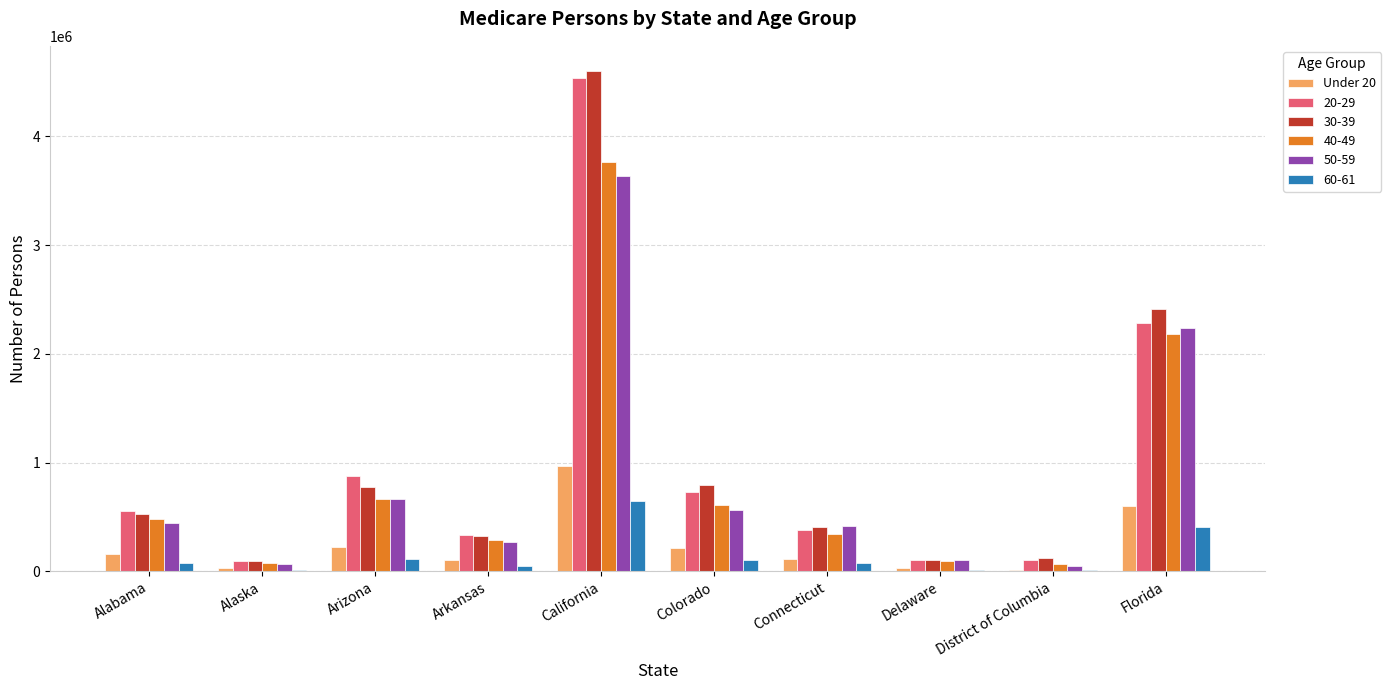

The value of 30-39 at Arizona is 1094990. True or false?

False